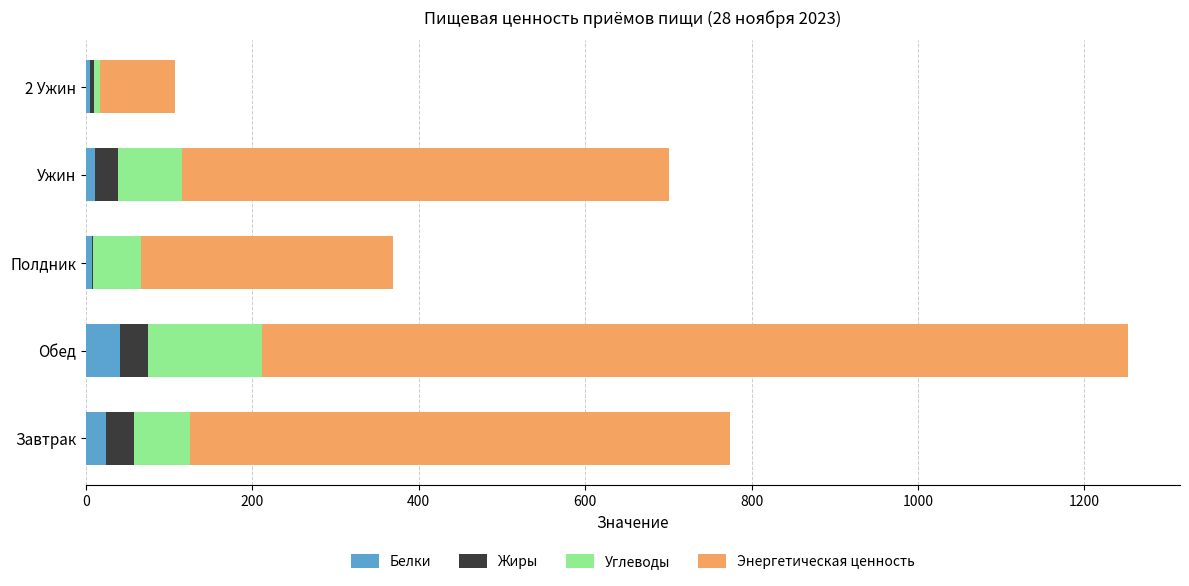

What are all the series names shown in the legend?

Белки, Жиры, Углеводы, Энергетическая ценность